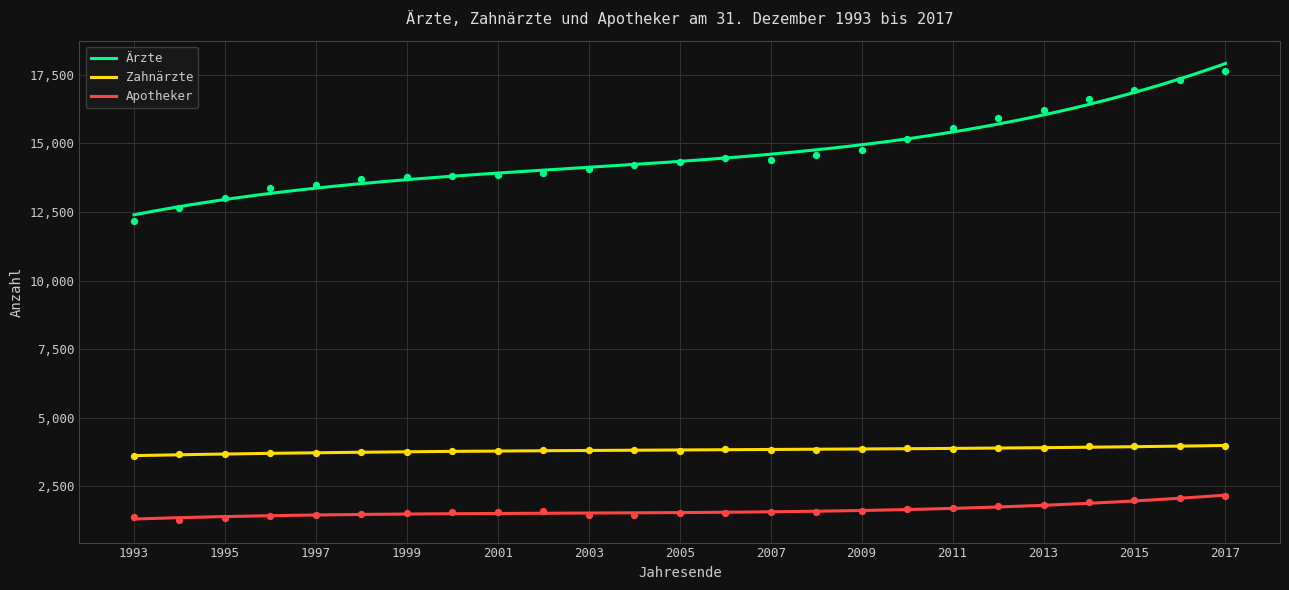

What are all the series names shown in the legend?

Ärzte, Zahnärzte, Apotheker